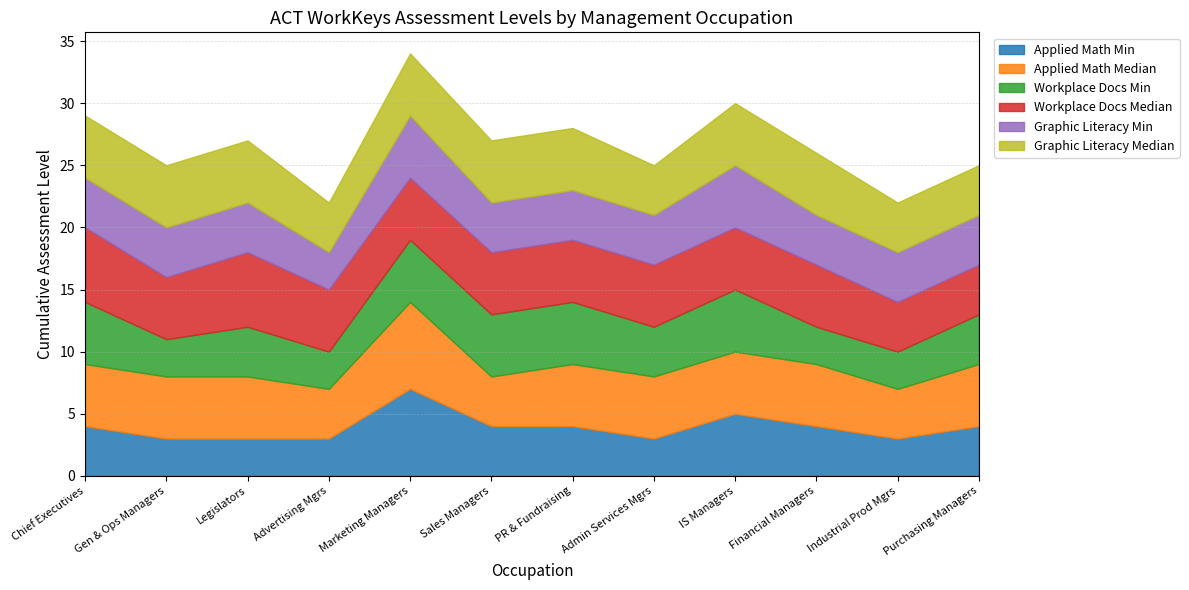

Which category has the highest value in the Applied Math Min series?

Marketing Managers